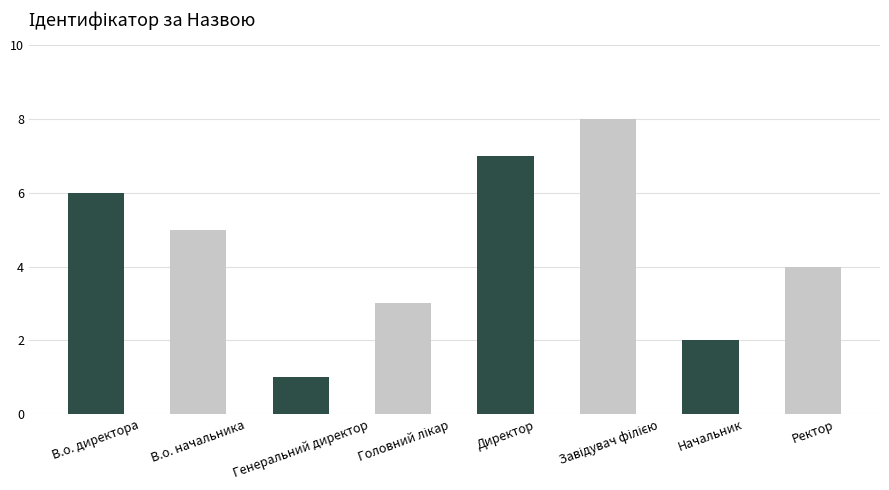

Which has a higher value, Генеральний директор or Начальник?

Начальник